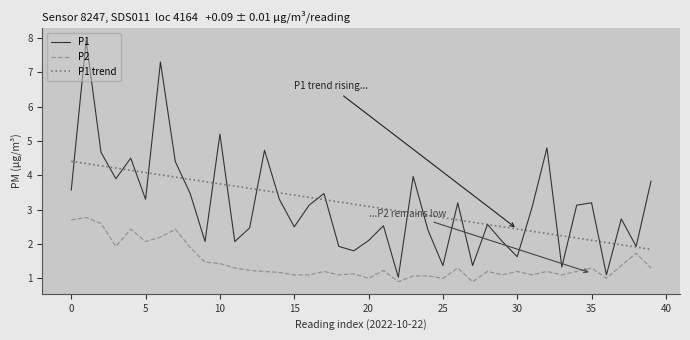

True or false: P2 and P1 trend cross at least once.

False